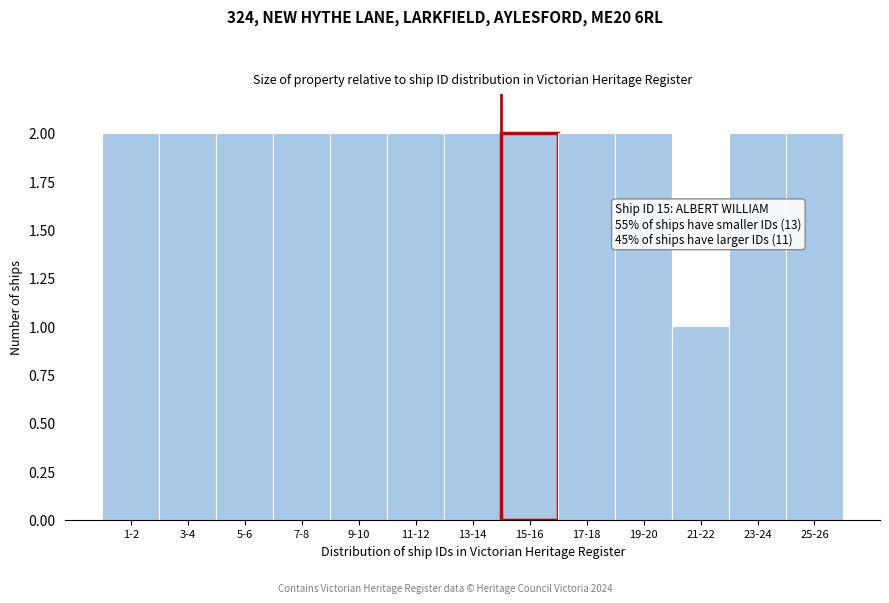

Reading right to left, transcribe all the data shown in this chart.

2	2	1	2	2	2	2	2	2	2	2	2	2